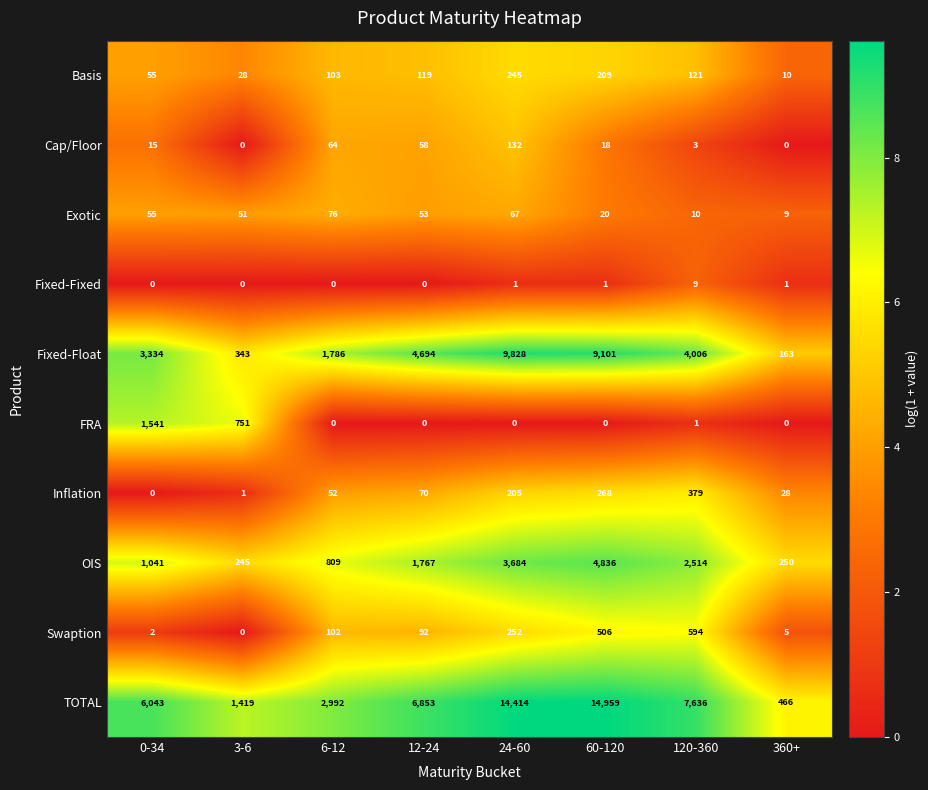

Which series has the largest total across all categories?

TOTAL